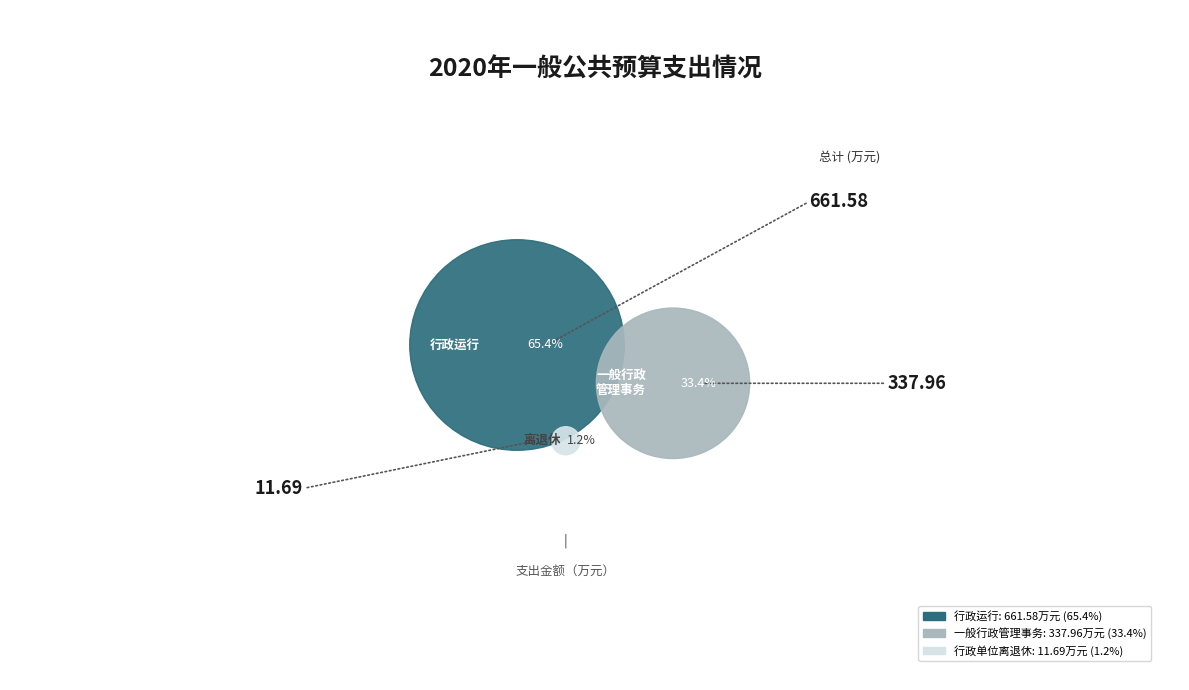

Is it true that 行政运行 is 54% of the pie?

False